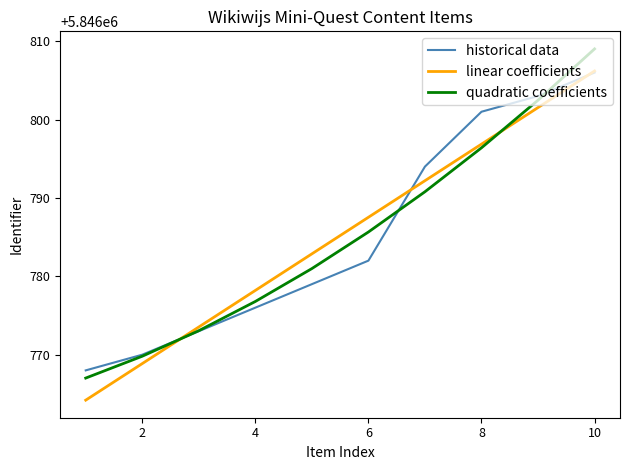

What is the lowest value of the linear coefficients series?

5846764.2